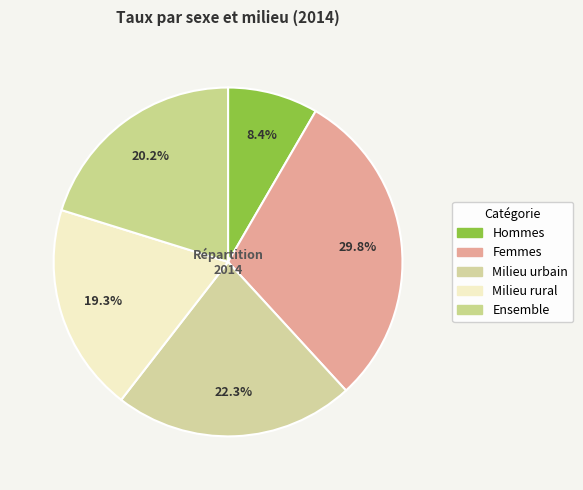

How many segments does this pie chart have?

5